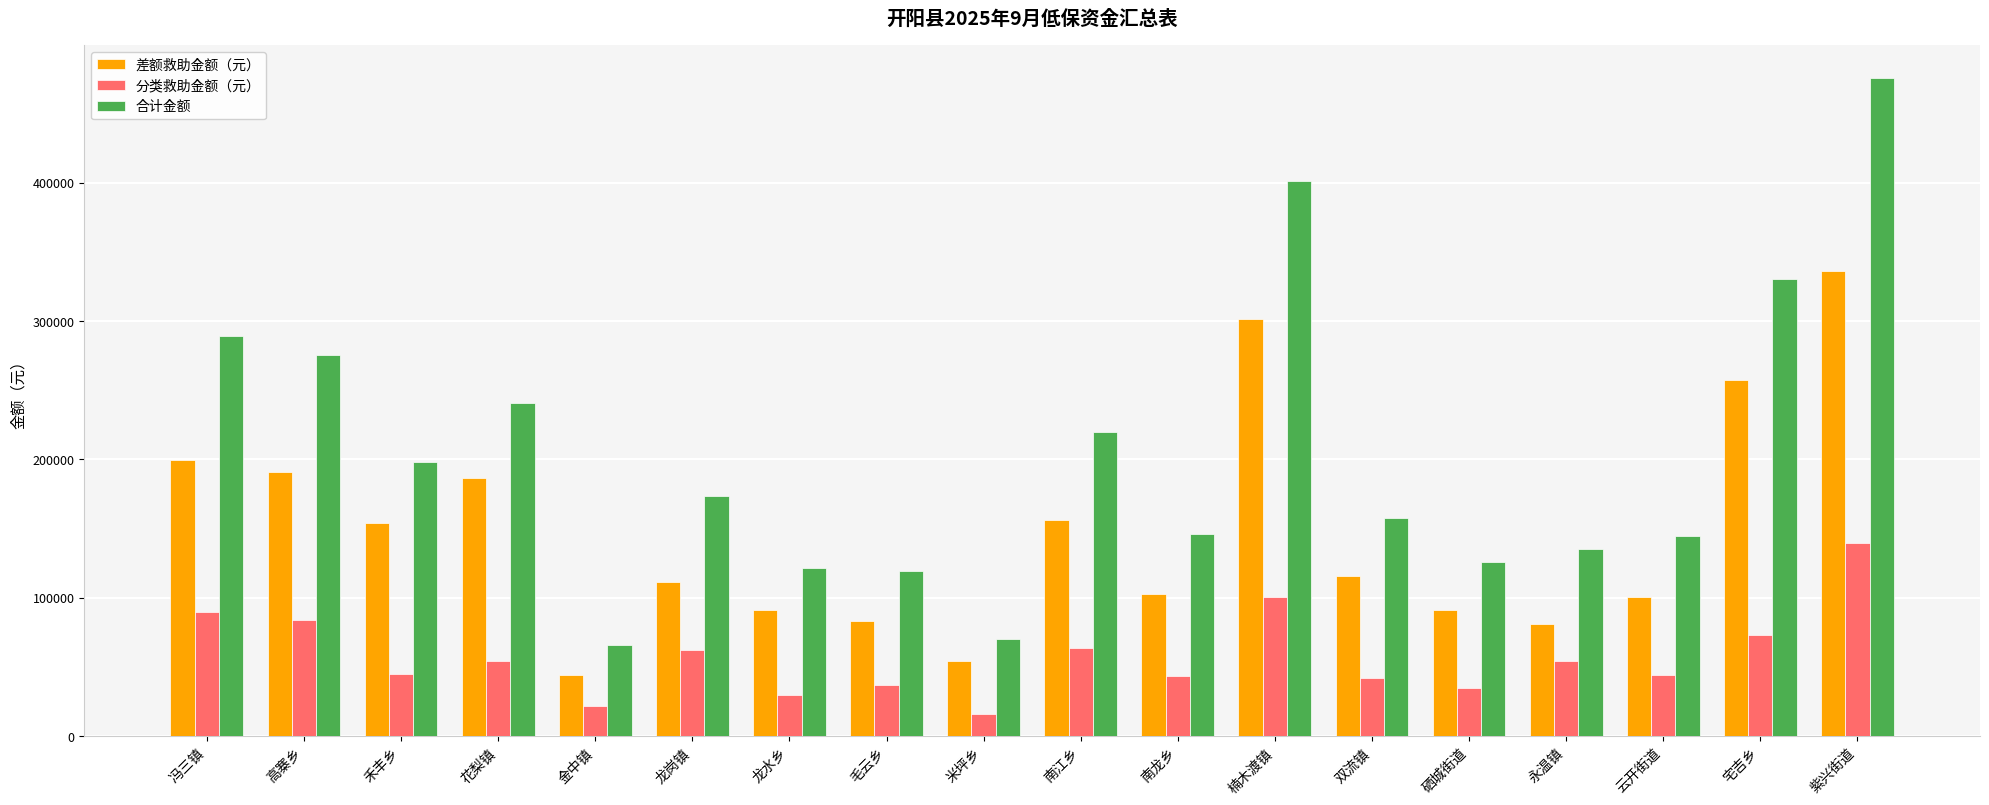

What is the sum of the 合计金额 values at 冯三镇 and 硒城街道?

414771.4